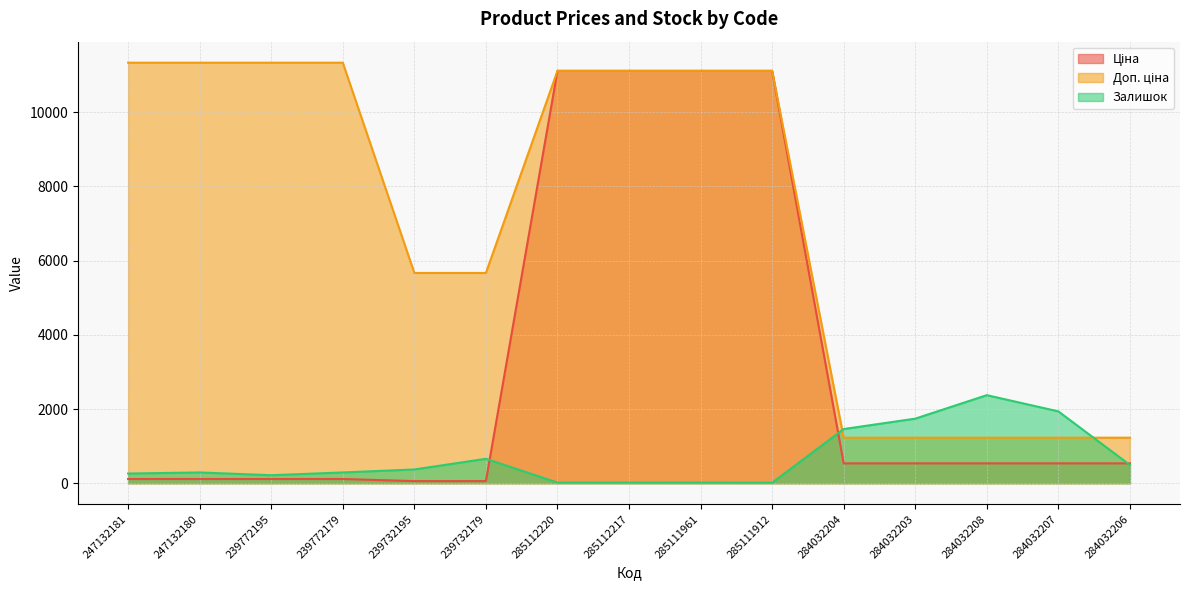

List the series in order of their overall mean, lowest first.

Залишок, Ціна, Доп. ціна